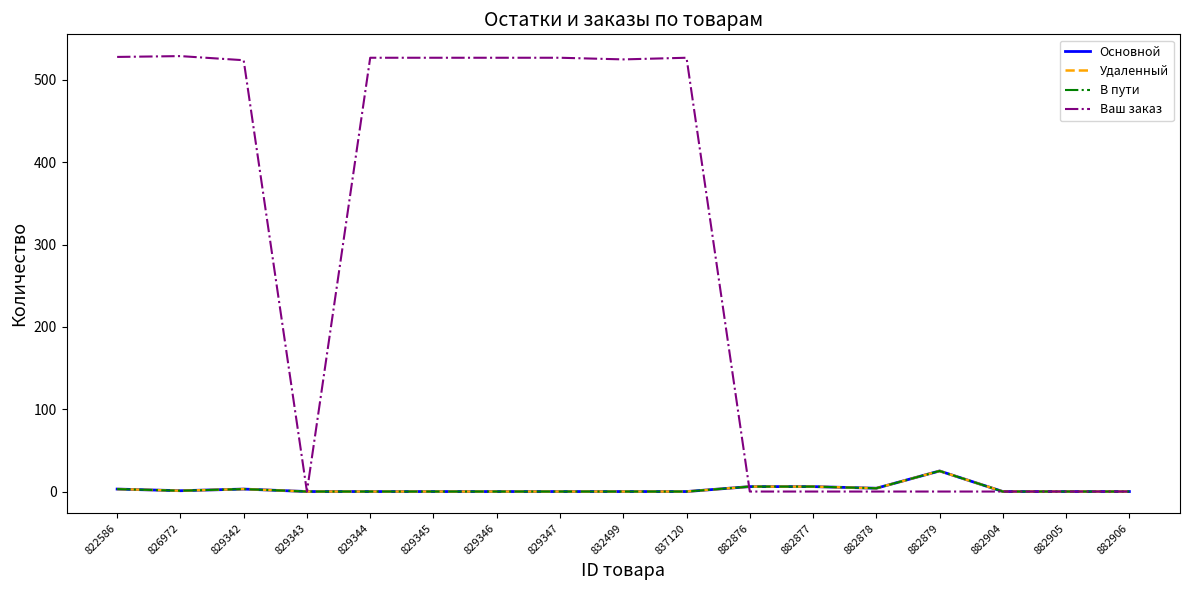

What is the spread (max minus min) of values at 829344?

527